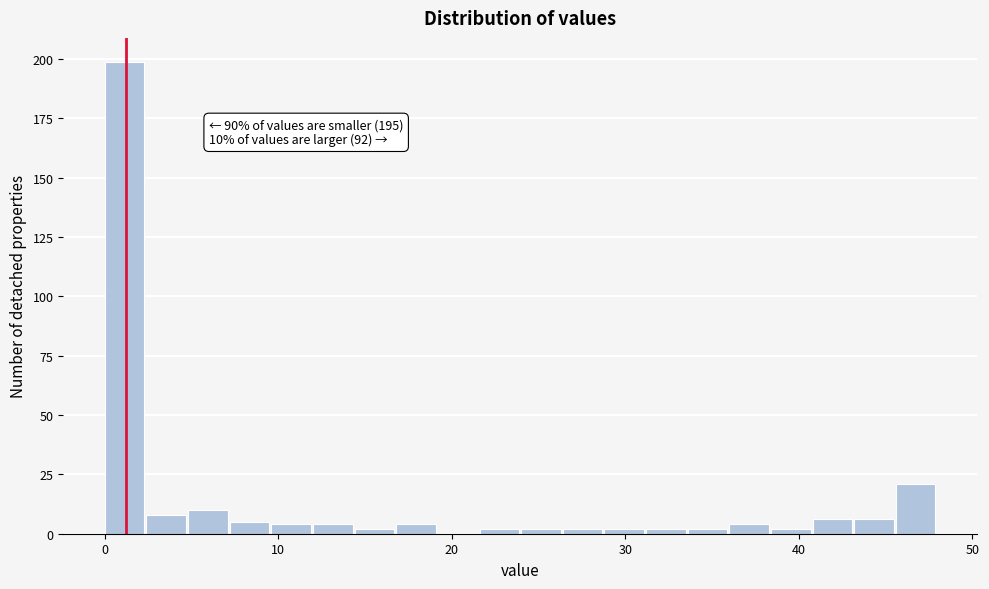

Around what value on the x-axis is the tallest bar? Give the approximate position of its centre, as read against the axis.

1